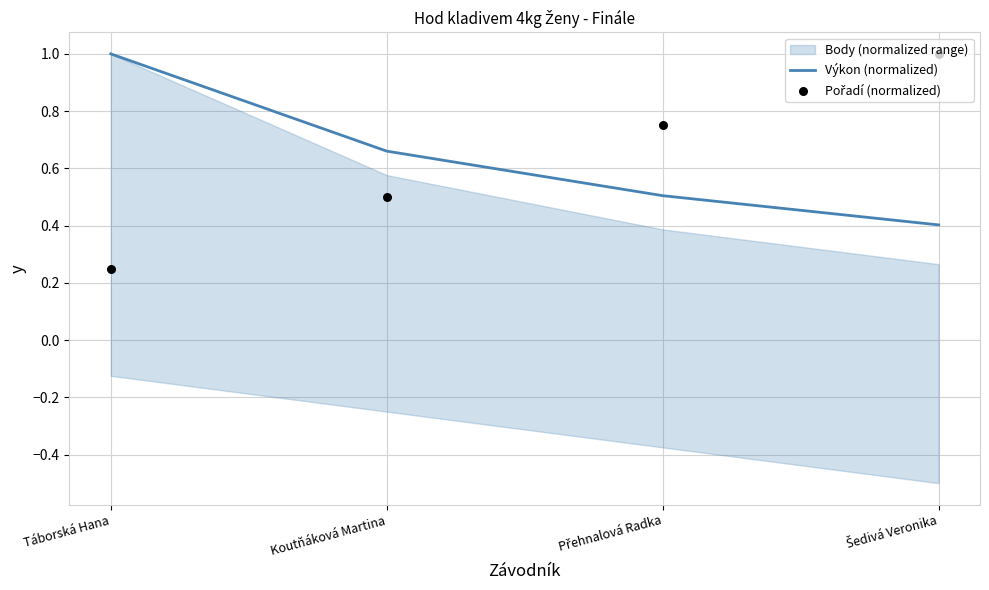

Is the value of Pořadí (normalized) at Táborská Hana greater than the value of Výkon (normalized) at Táborská Hana?

No